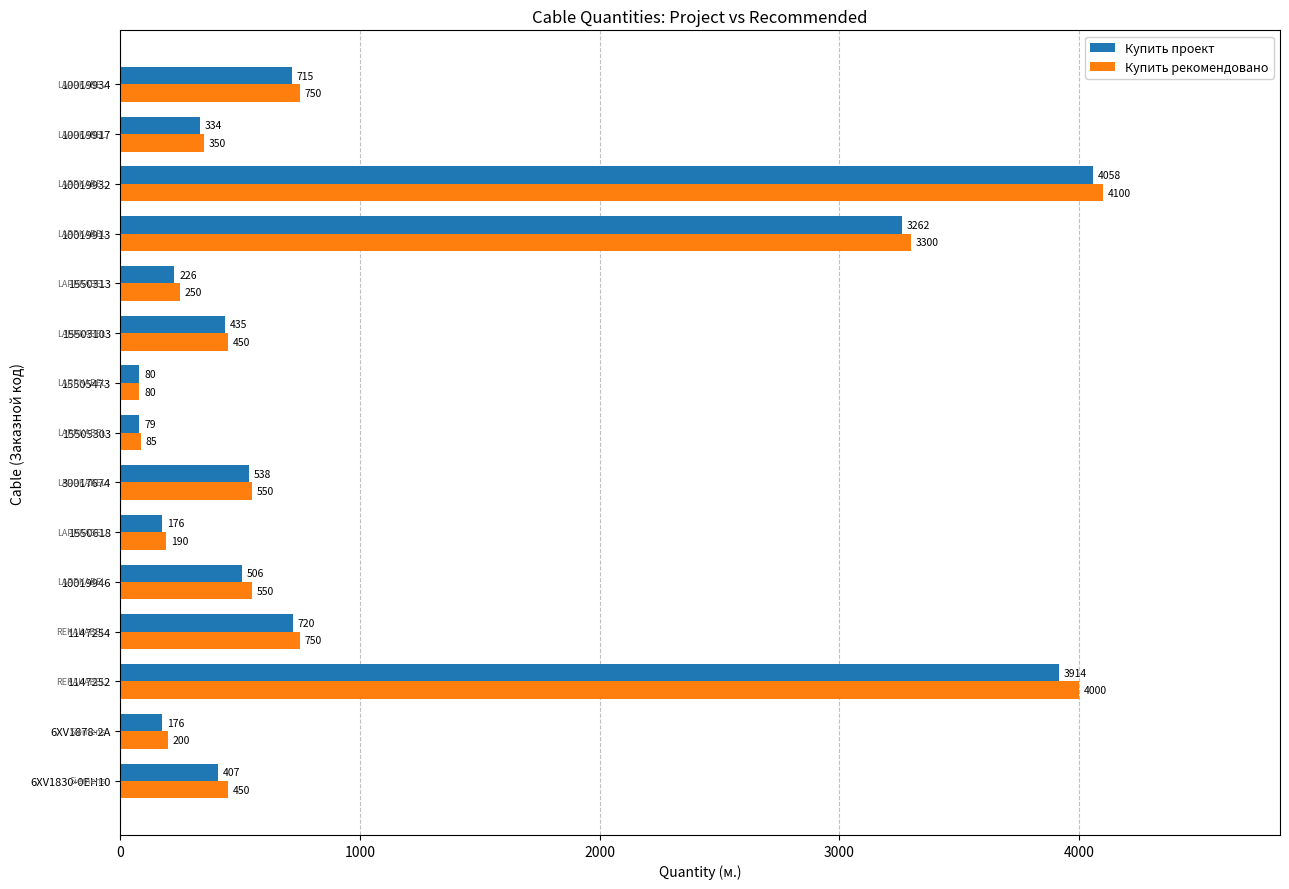

The value of Купить рекомендовано at 6XV1830-0EH10 is 450. True or false?

True